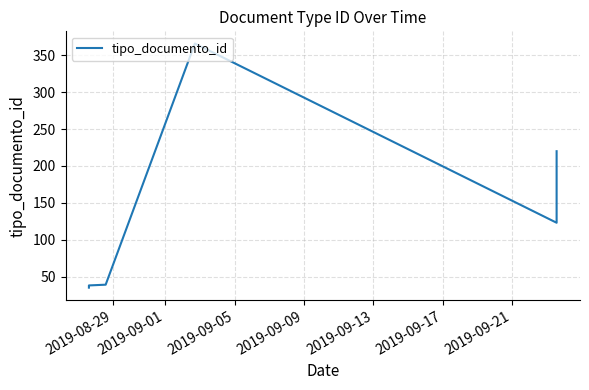

What is the change in value from 2019-08-29 to 2019-09-21?

+88